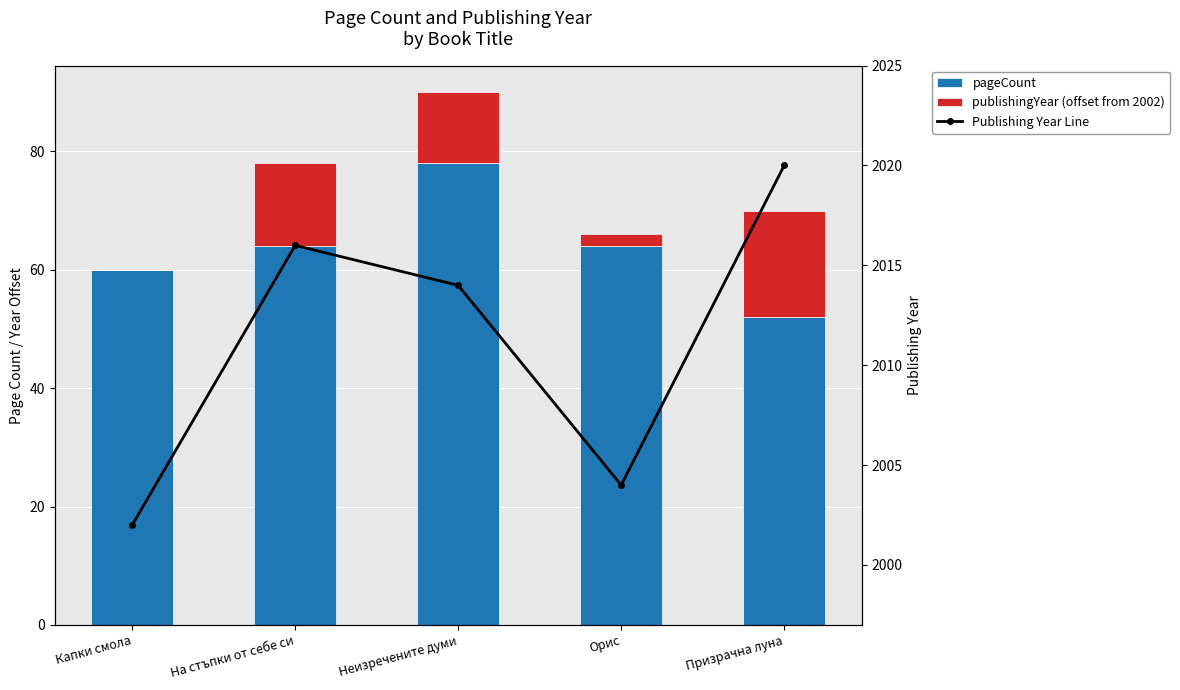

Reading left to right, transcribe all the data shown in this chart.

pageCount: 60	64	78	64	52
publishingYear (offset from 2002): 0	14	12	2	18
Publishing Year Line: 2002	2016	2014	2004	2020